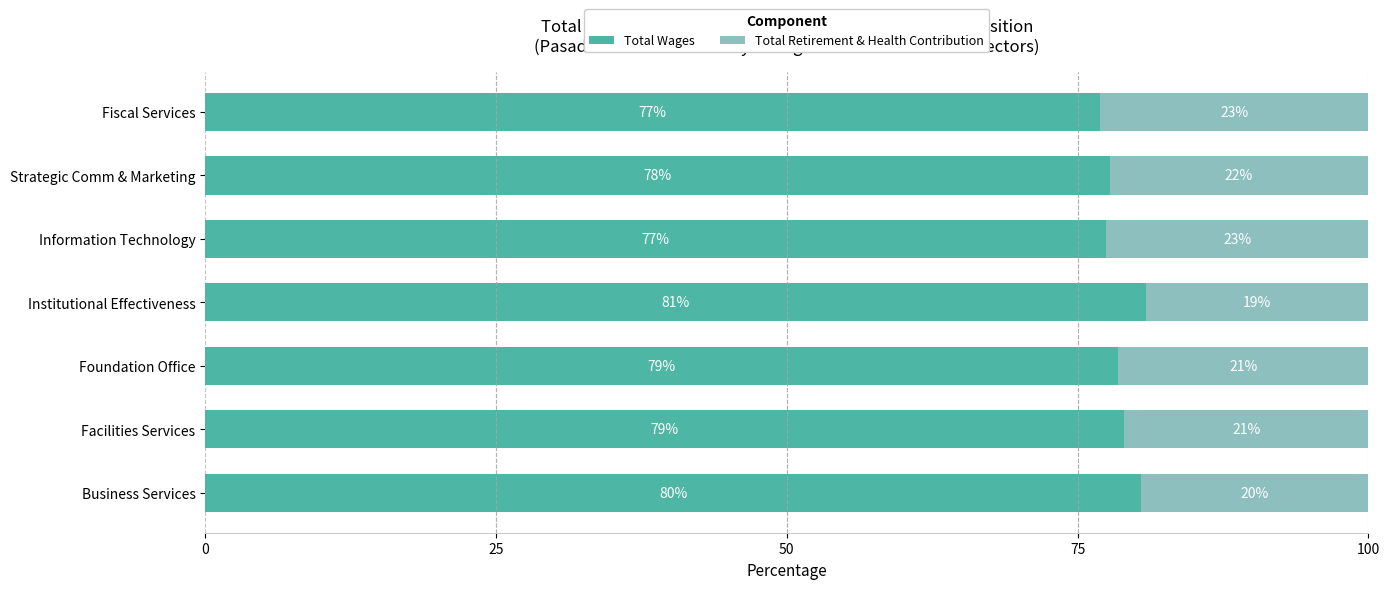

The value of Total Wages at Business Services is 80.5. True or false?

True